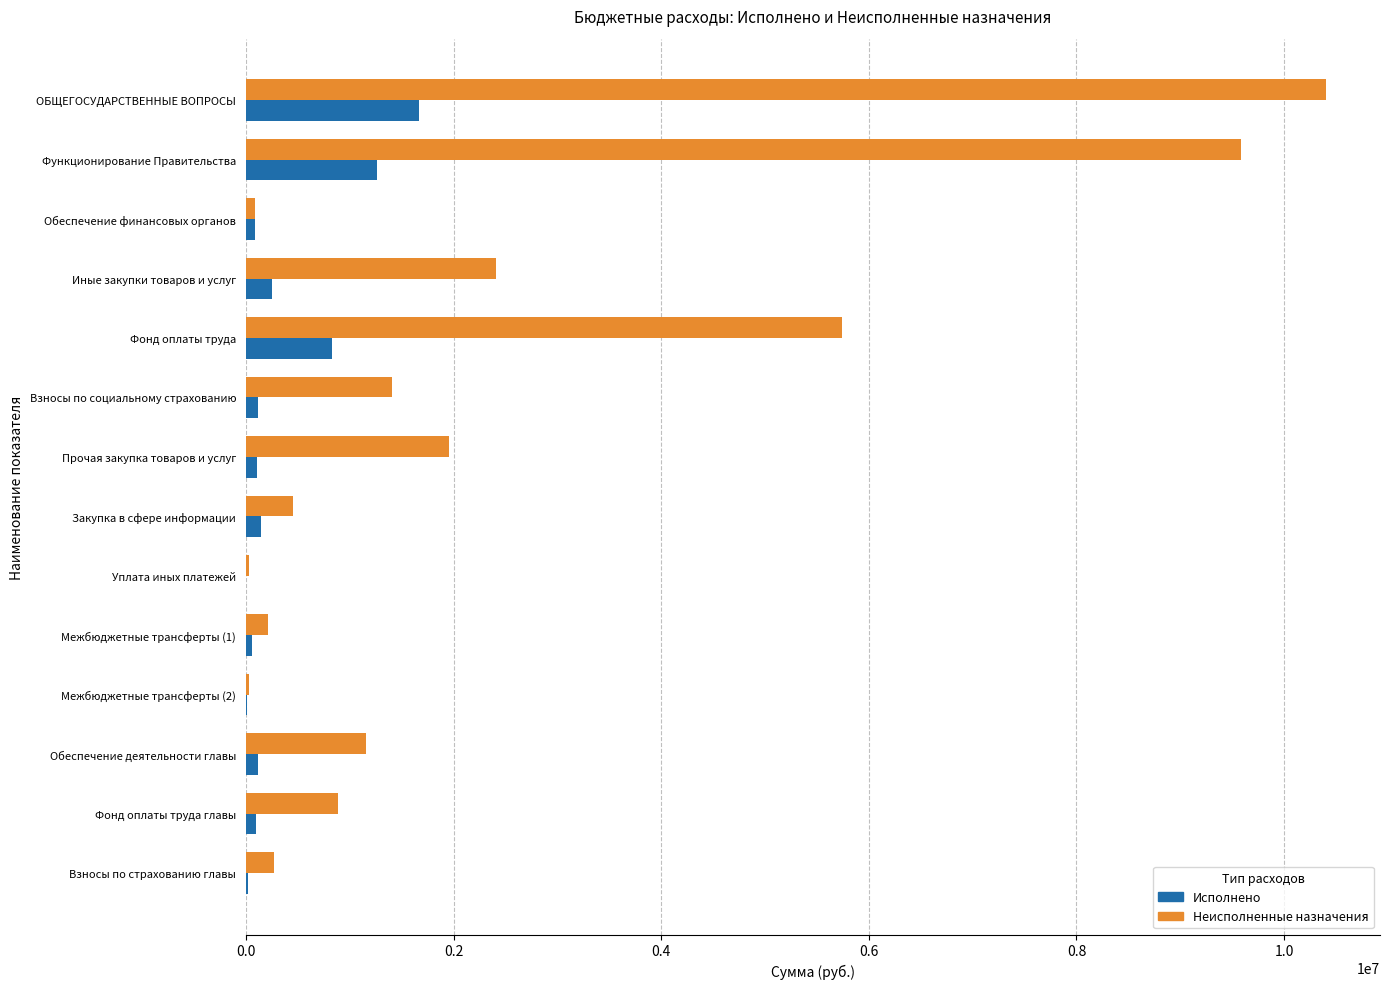

Which series changed the most between ОБЩЕГОСУДАРСТВЕННЫЕ ВОПРОСЫ and Фонд оплаты труда?

Неисполненные назначения